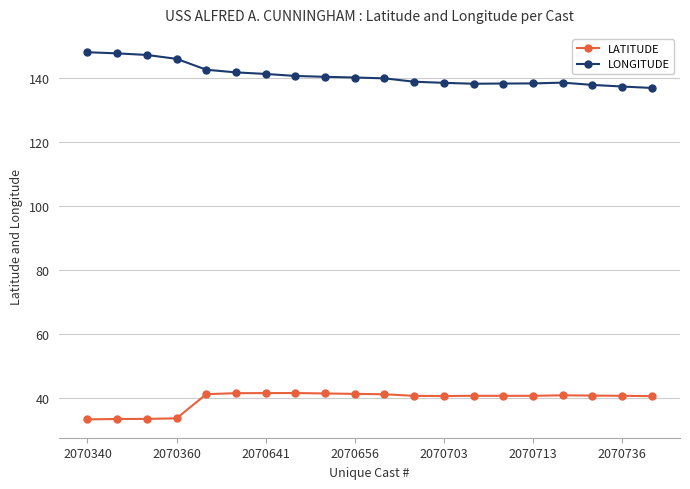

True or false: LATITUDE and LONGITUDE intersect in this chart.

False